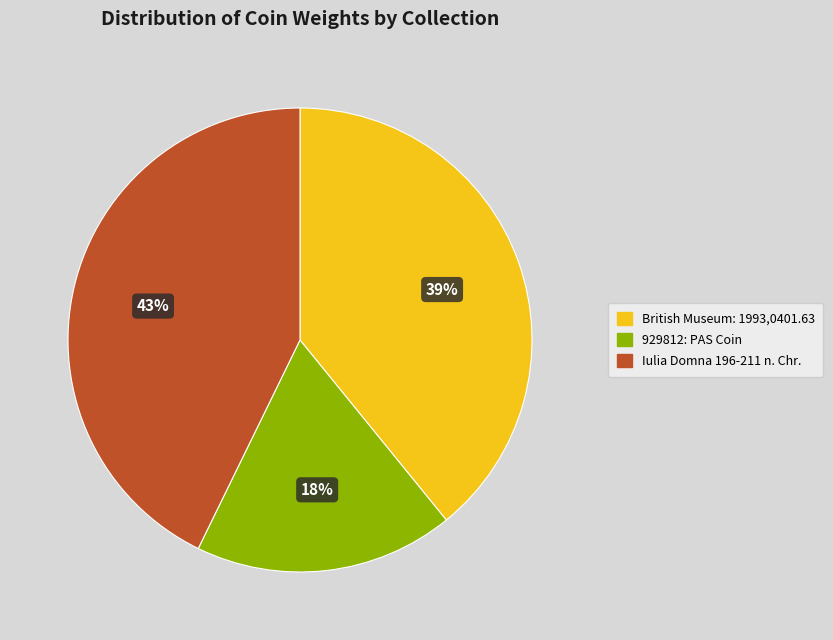

Approximately how many times larger is the value at Iulia Domna 196-211 n. Chr. compared to 929812: PAS Coin?

2.4